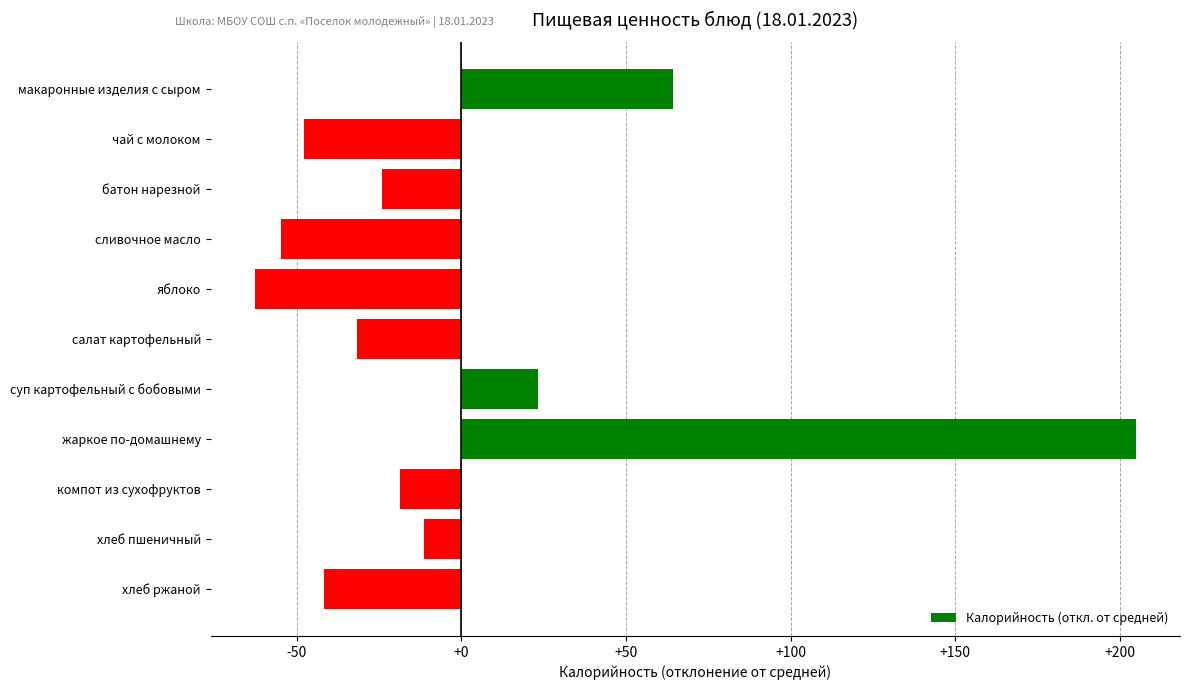

The value at суп картофельный с бобовыми is 23.3. True or false?

True